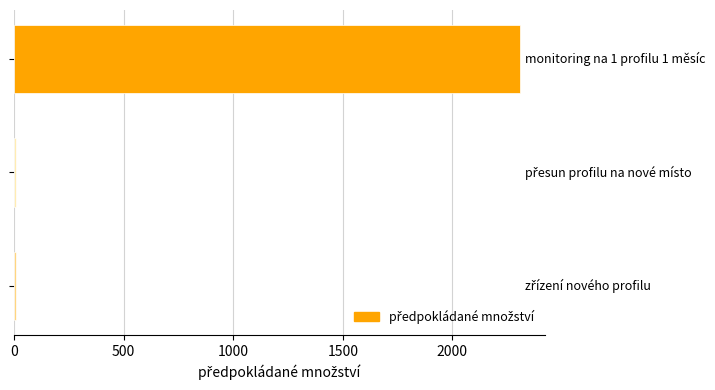

What is the greatest value displayed?

2307